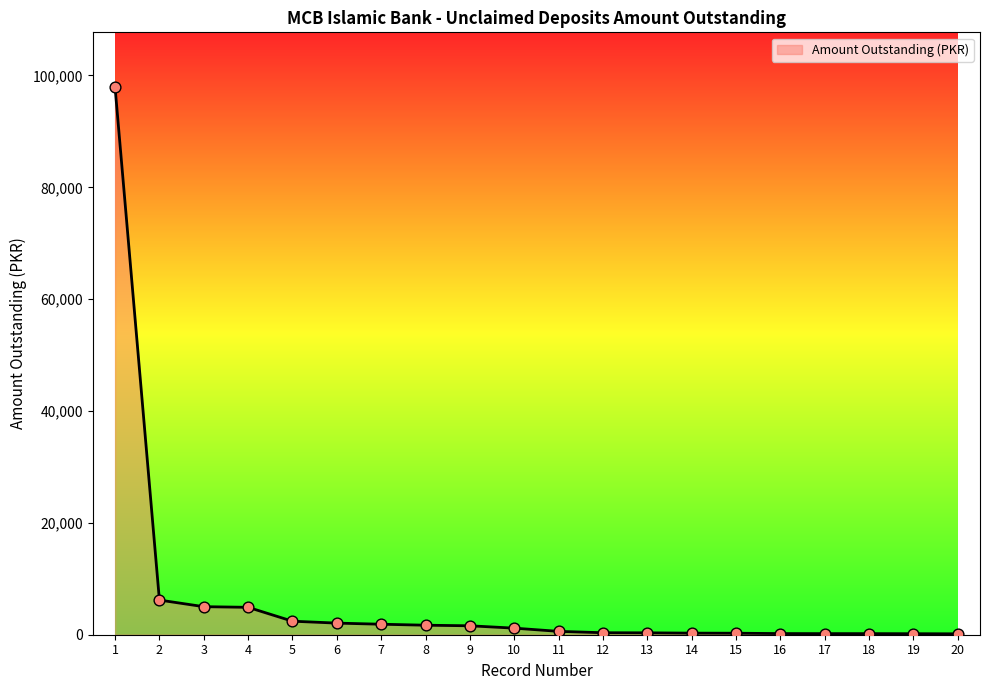

What is the change in value from 2 to 18?

-6004.2